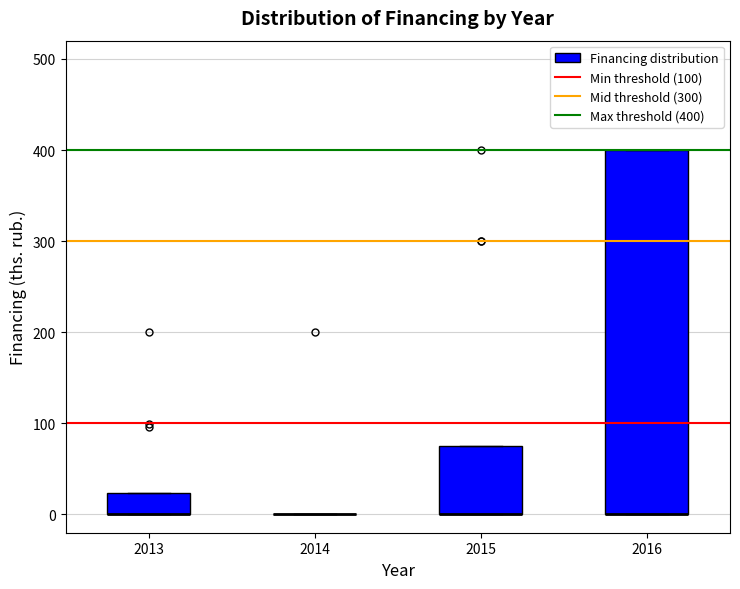

Where is the lower edge of the box at x = 2015 on the y-axis? The values are not printed on the chart, so give them approximately, as read against the axis.

0